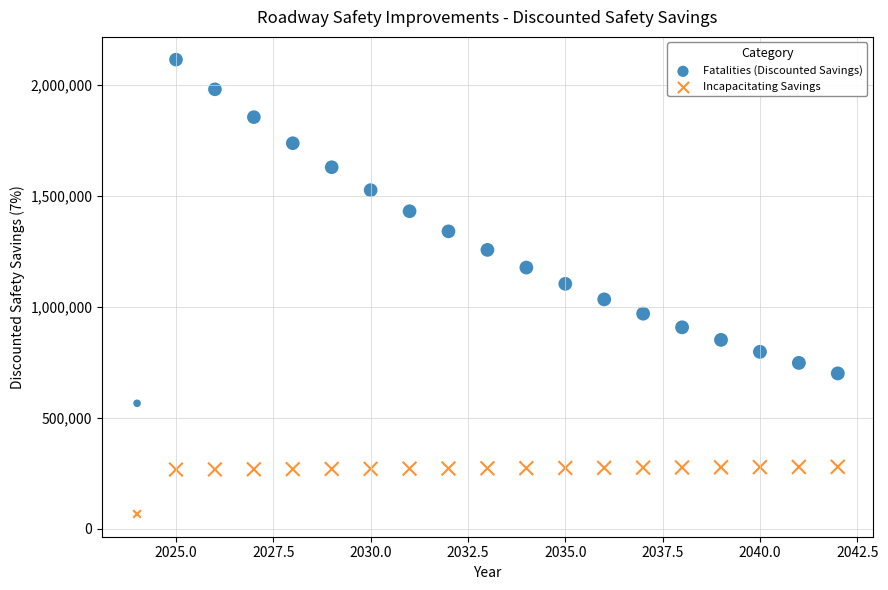

Across all data points, what is the range of Y values (max minus min)?

2046528.7